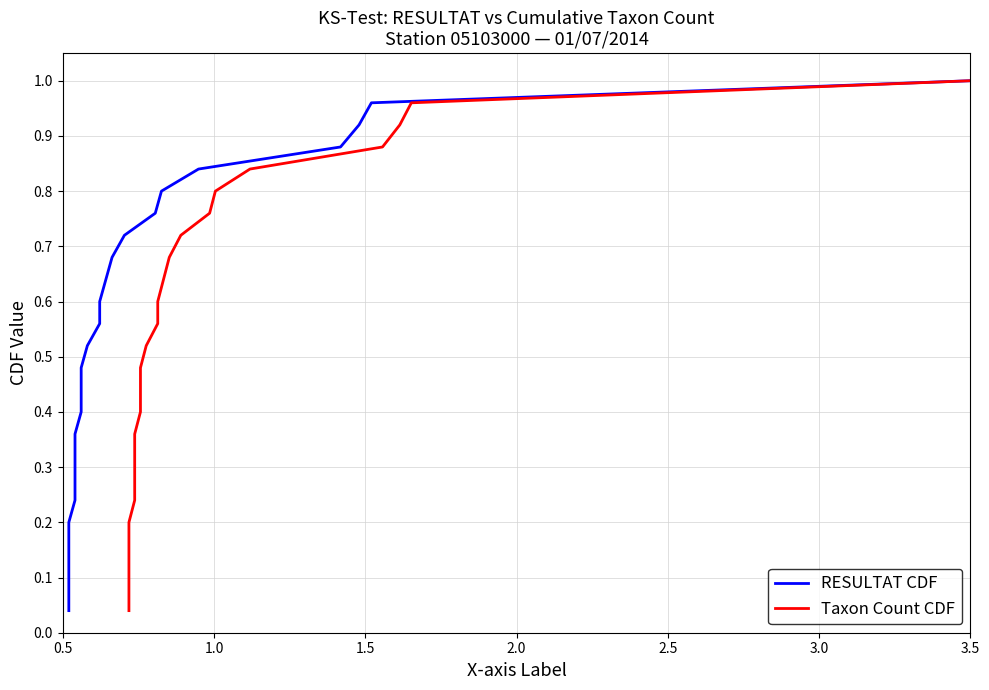

True or false: RESULTAT CDF and Taxon Count CDF cross at least once.

False